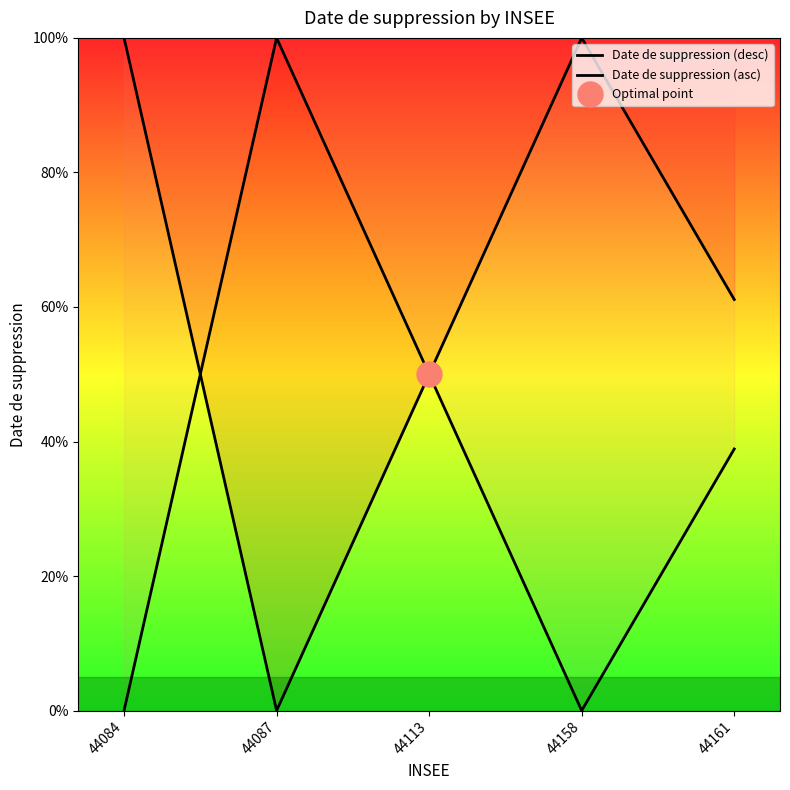

At how many categories does at least one series exceed 39?

5